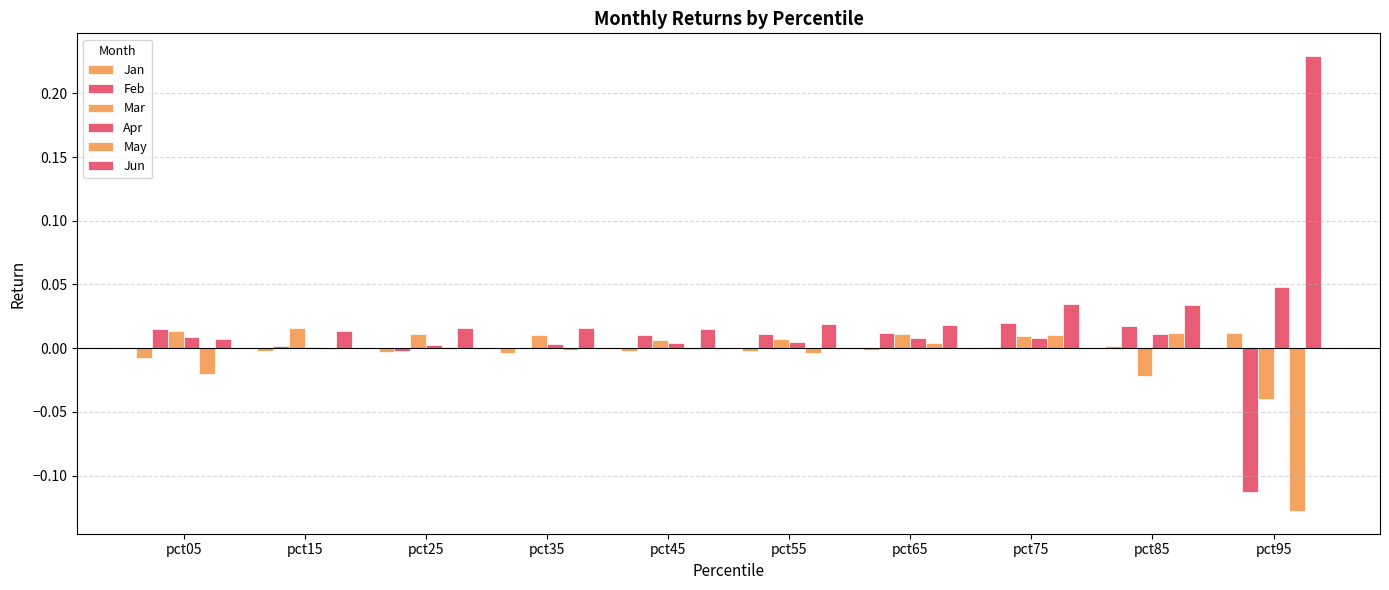

Are the bars grouped side by side (vs. stacked)?

Yes